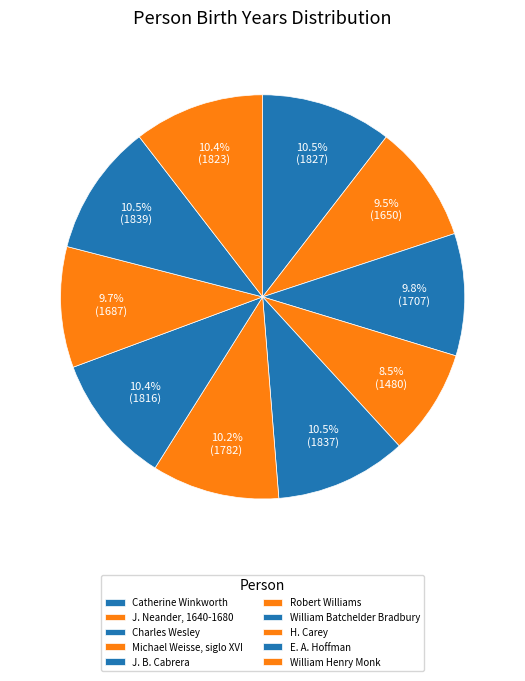

Does any single category account for the majority?

No